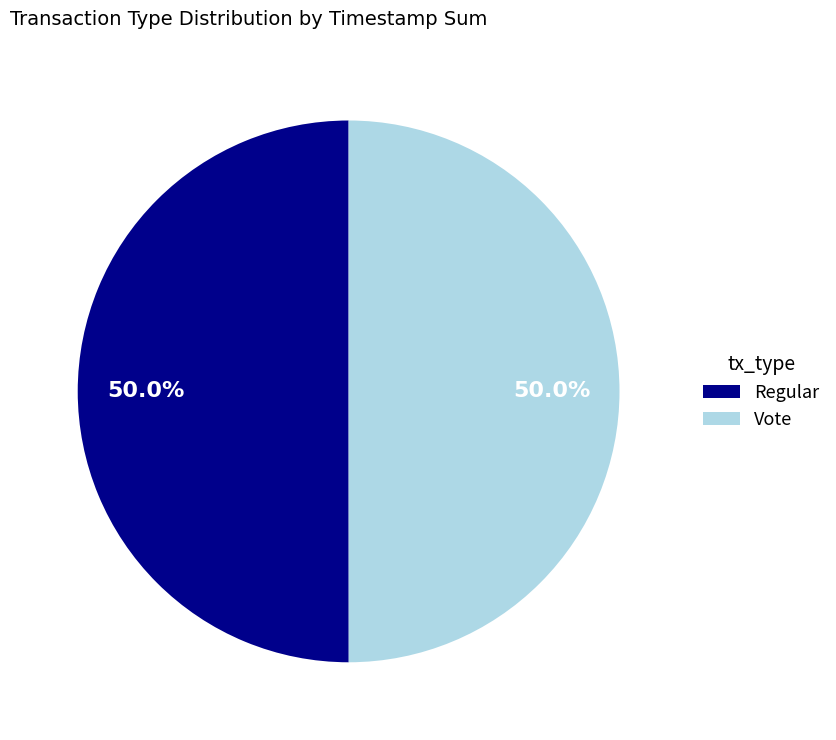

How much of the chart is everything except Vote?

50.0%